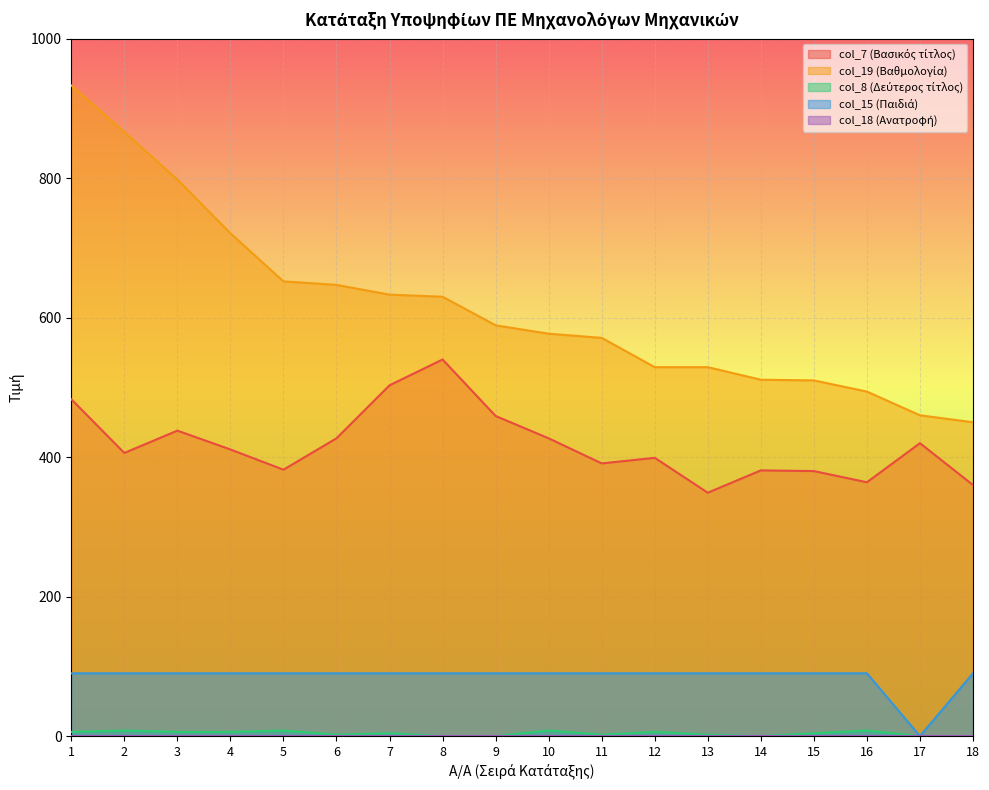

What is the difference between the col_19 (Βαθμολογία) values at 18 and 3?

348